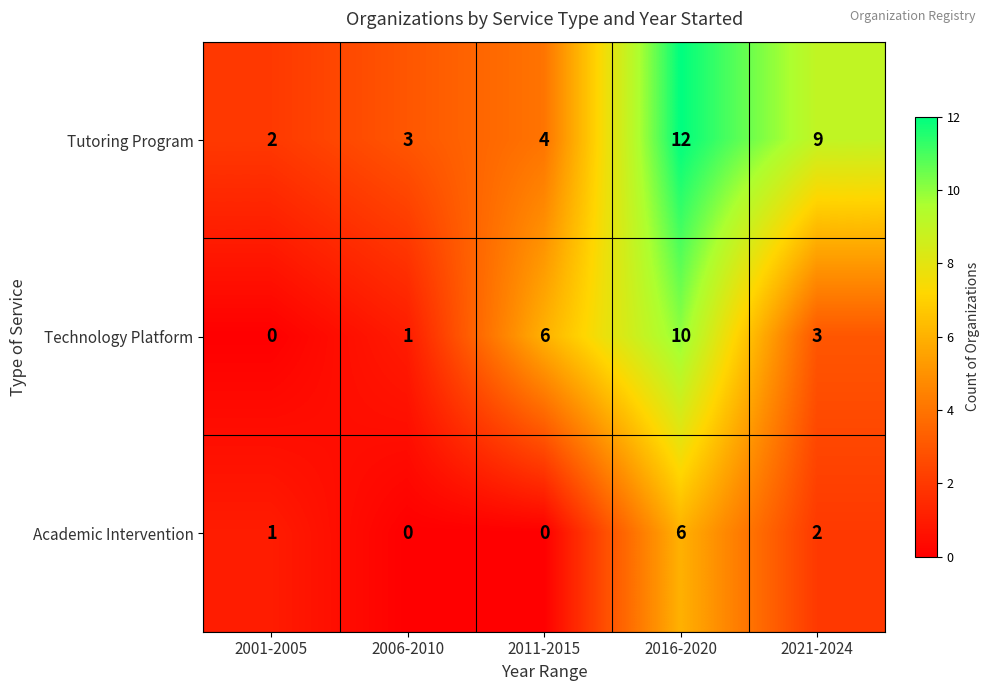

Which series changed the most between 2001-2005 and 2011-2015?

Technology Platform